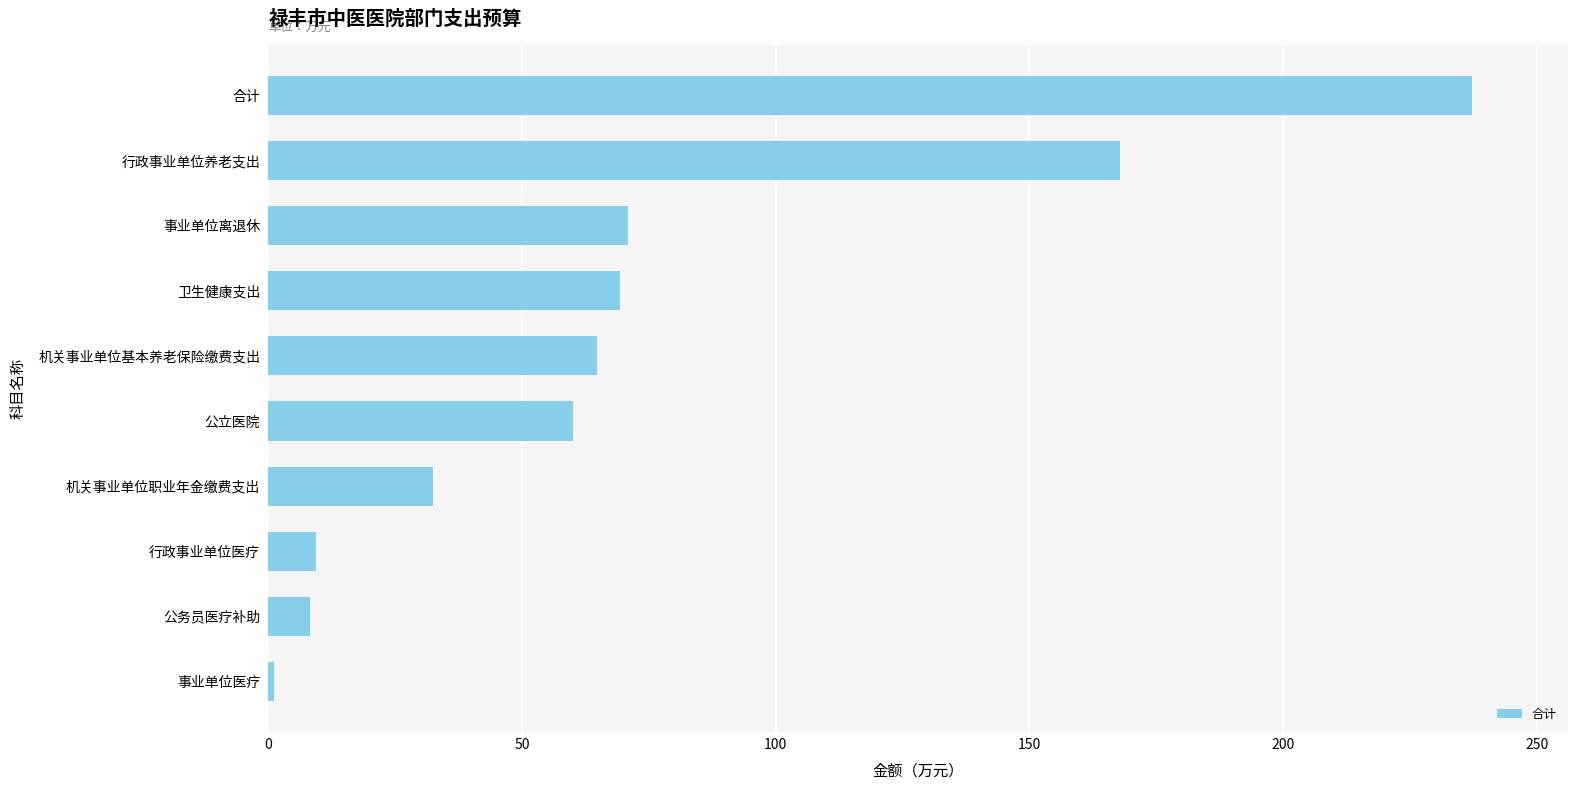

How many distinct data groups are displayed?

1